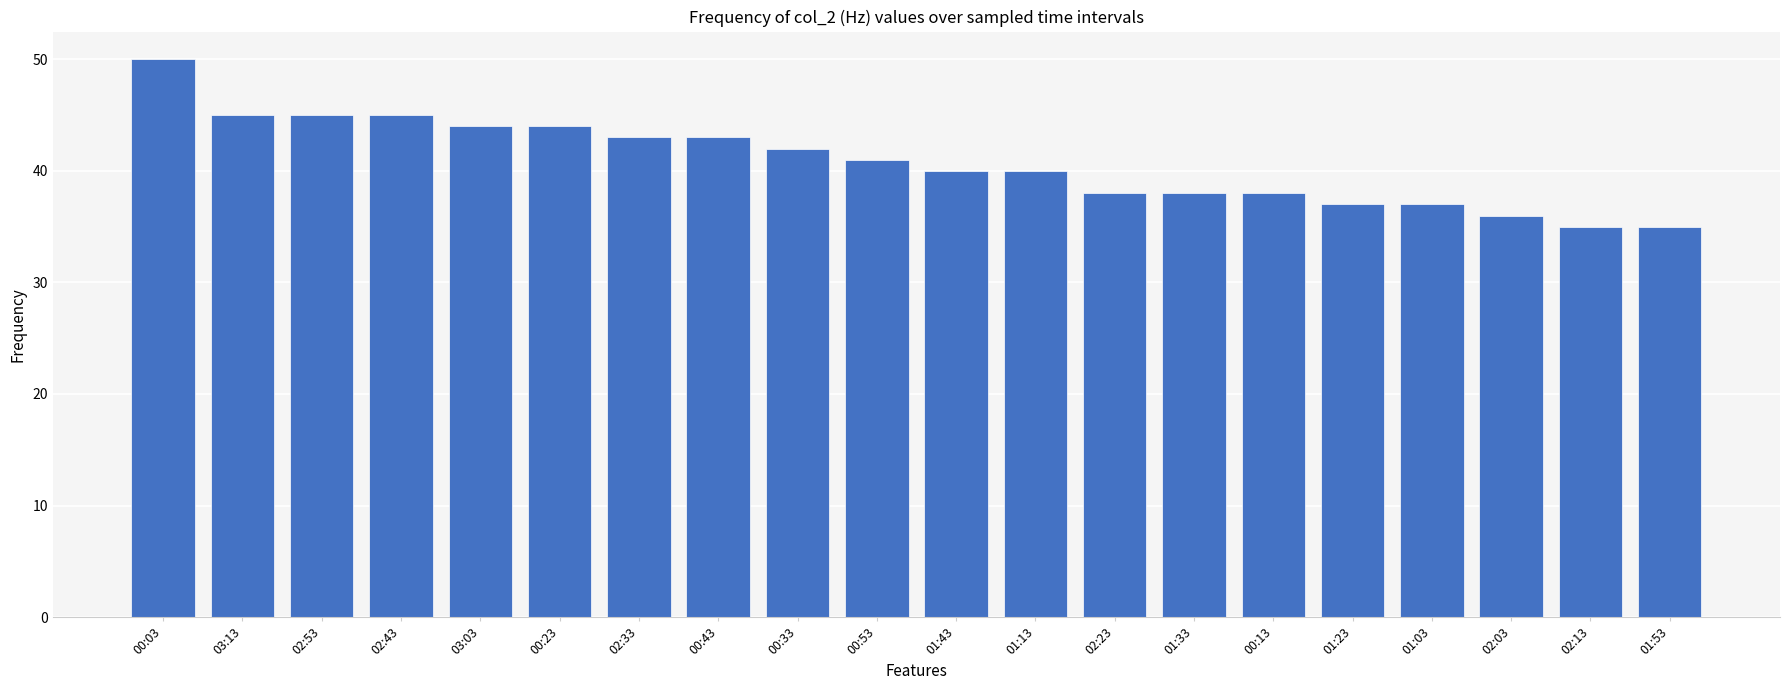

What position from the left is 03:13?

2